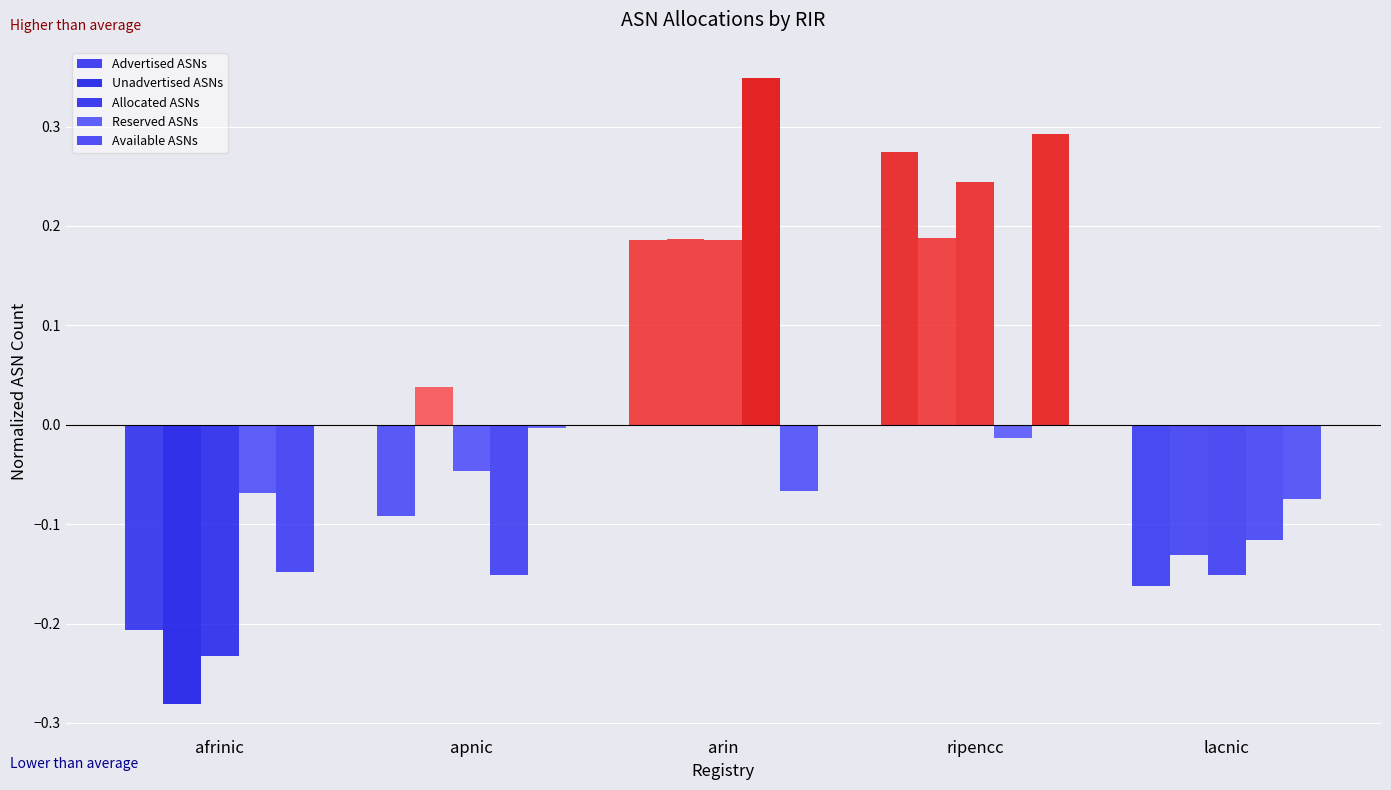

How many bars are there in each group?

5